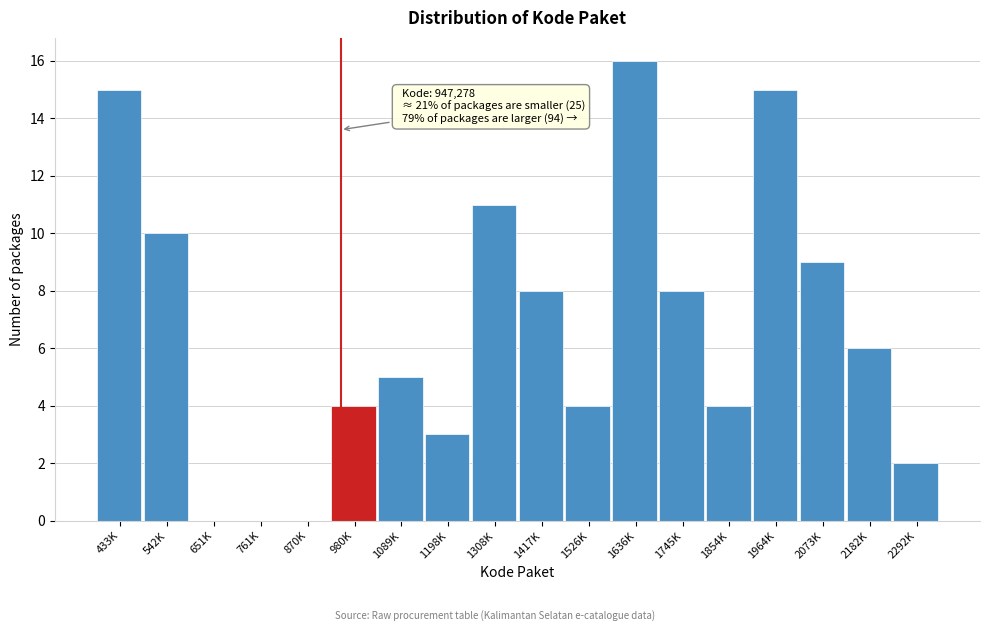

Reading left to right, transcribe all the data shown in this chart.

433K=15	542K=10	651K=0	761K=0	870K=0	980K=4	1089K=5	1198K=3	1308K=11	1417K=8	1526K=4	1636K=16	1745K=8	1854K=4	1964K=15	2073K=9	2182K=6	2292K=2